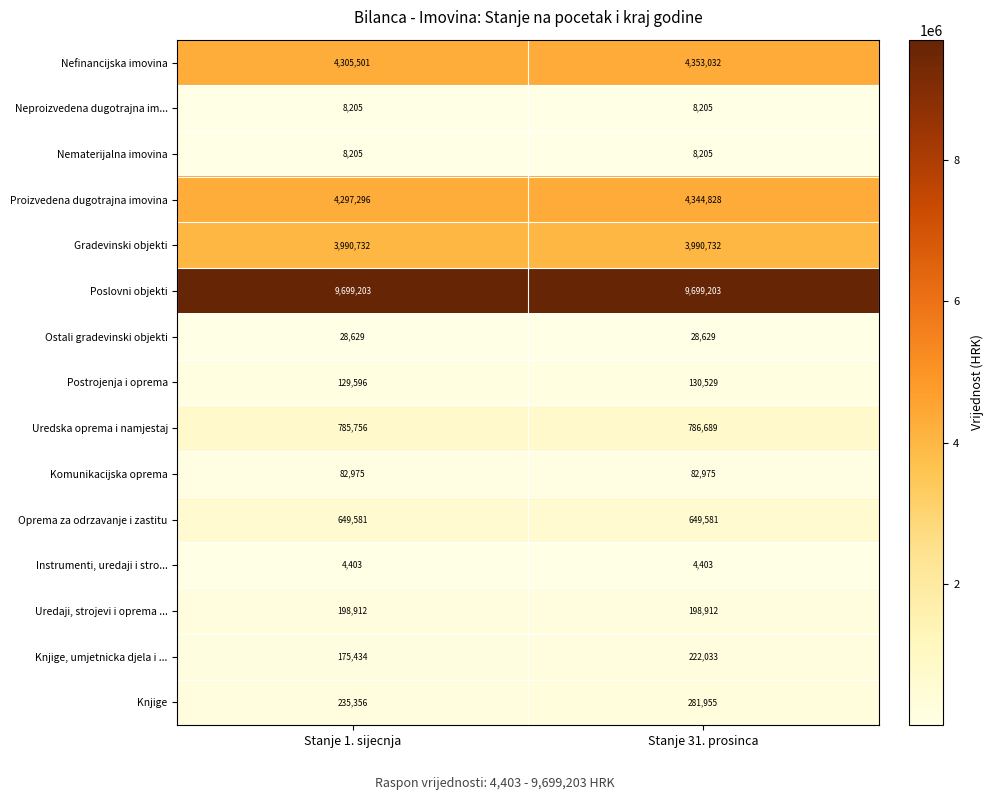

How many distinct data groups are displayed?

15